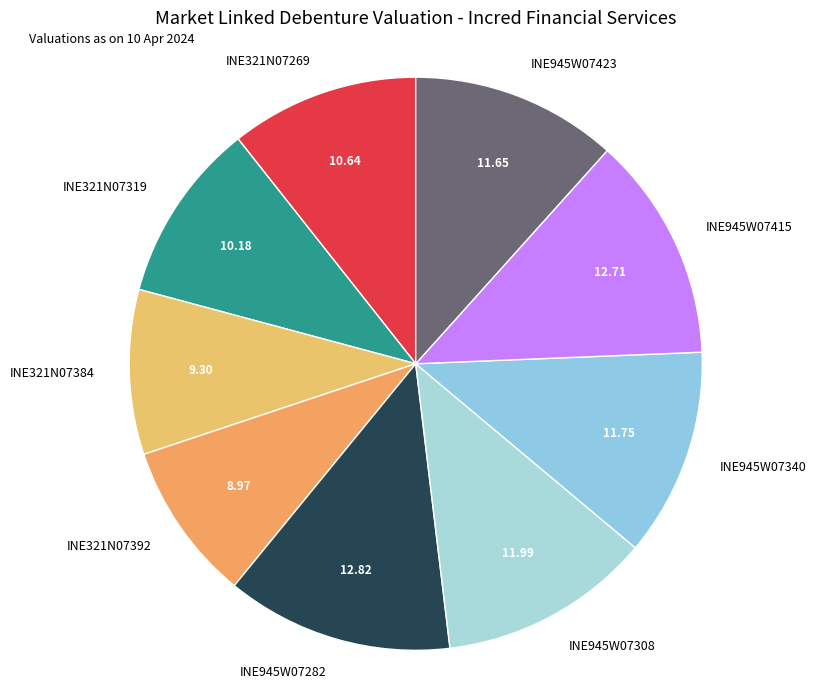

Does INE945W07415 account for over 50% of the chart?

No